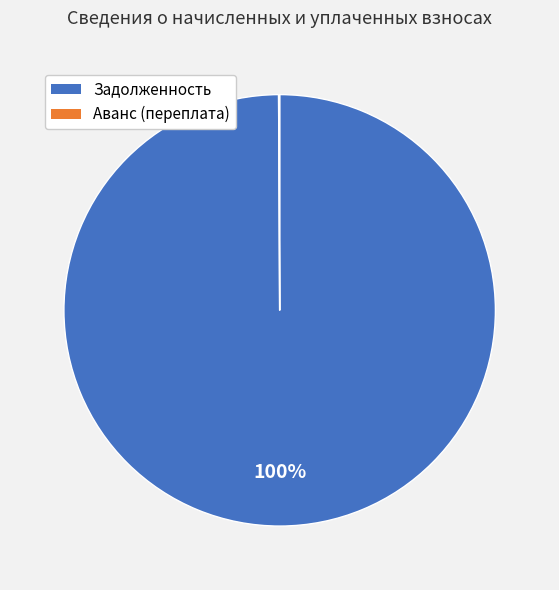

To the nearest percent, what is the average slice percentage?

50%